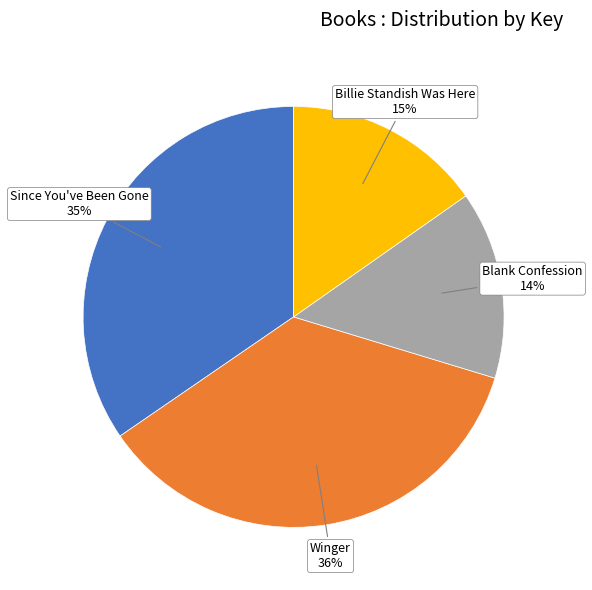

Does any single category account for the majority?

No